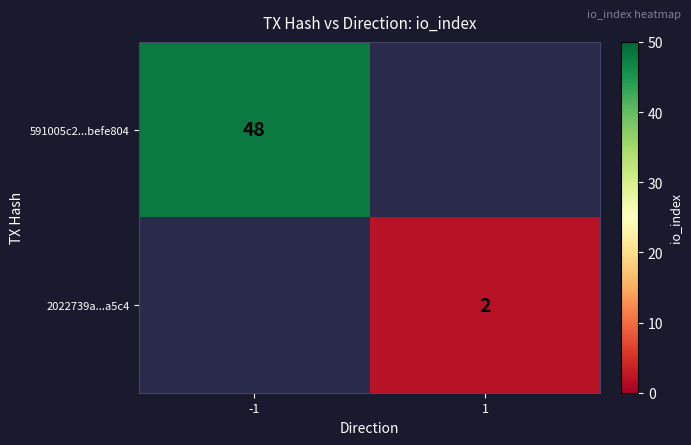

Is it true that 591005c2...befe804 equals 48 at -1?

True